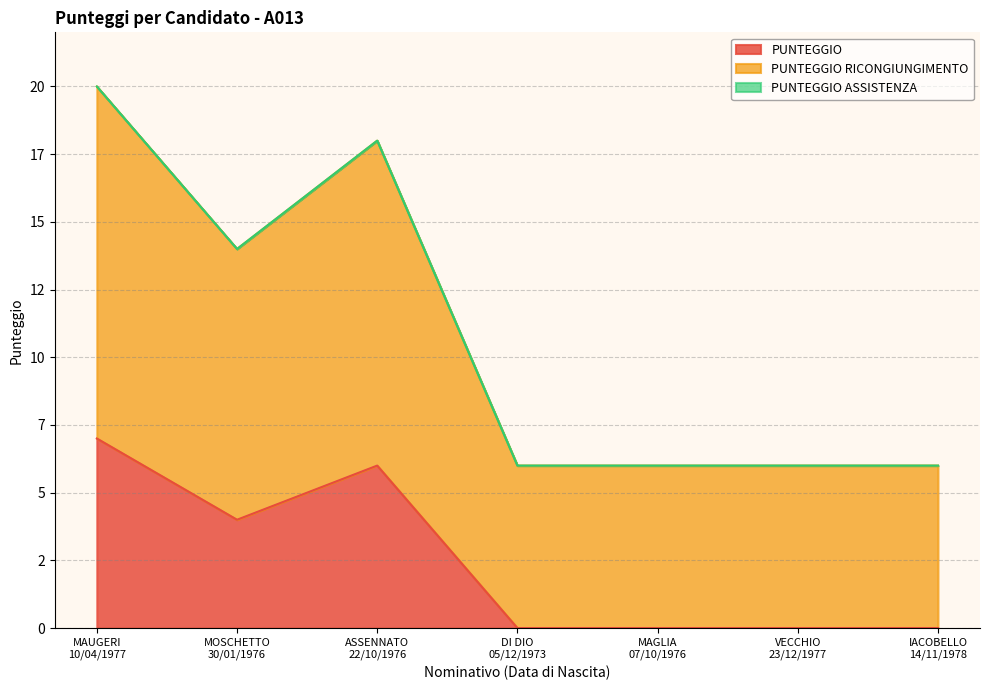

True or false: PUNTEGGIO and PUNTEGGIO RICONGIUNGIMENTO intersect in this chart.

False